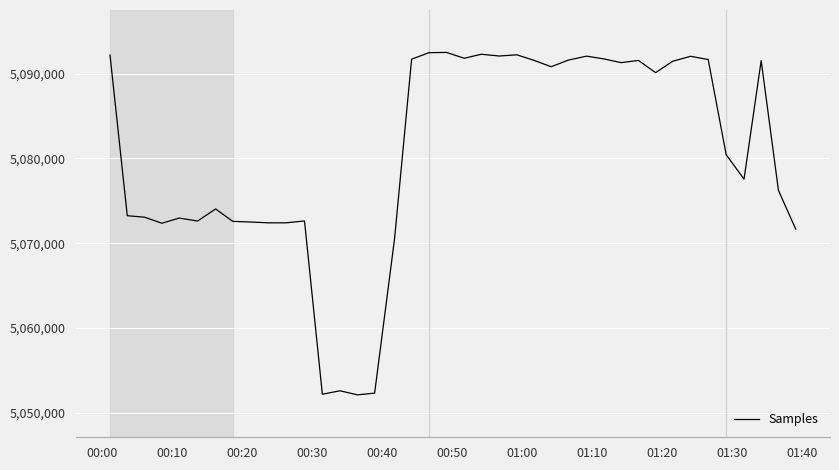

Is this an area chart (filled region under the line)?

No